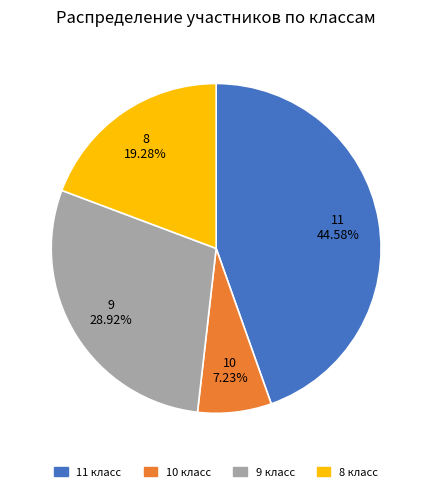

How many segments does this pie chart have?

4